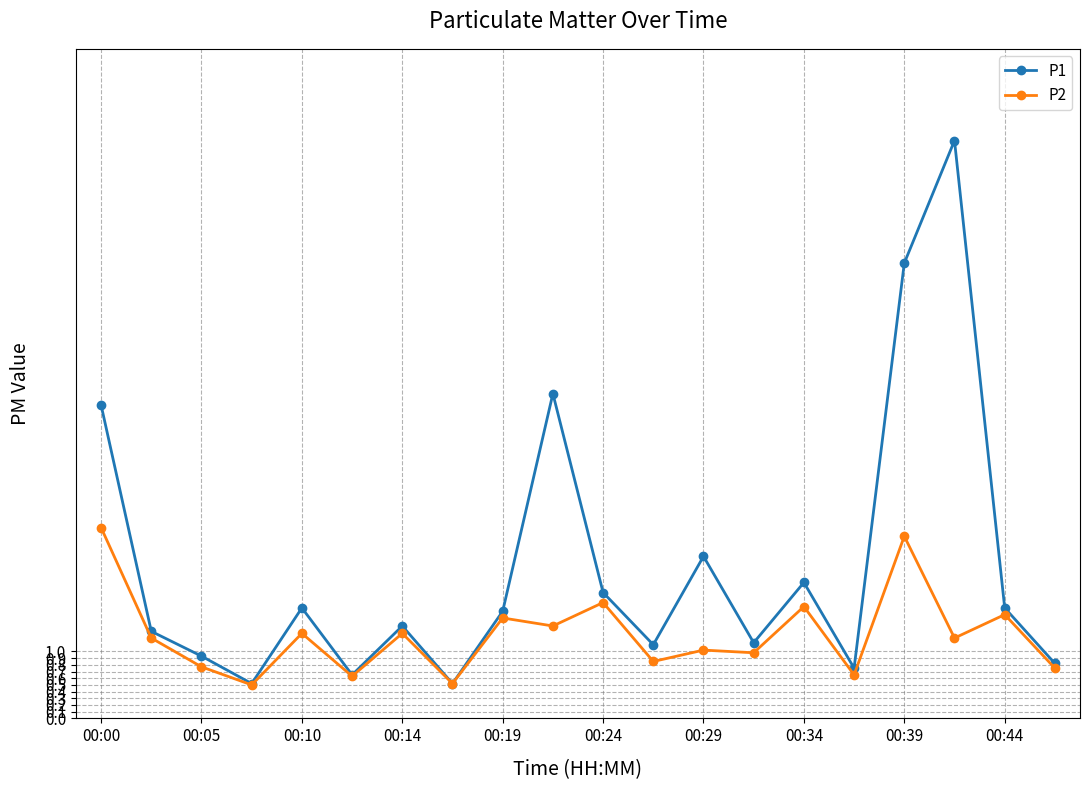

List the series in order of their overall mean, lowest first.

P2, P1